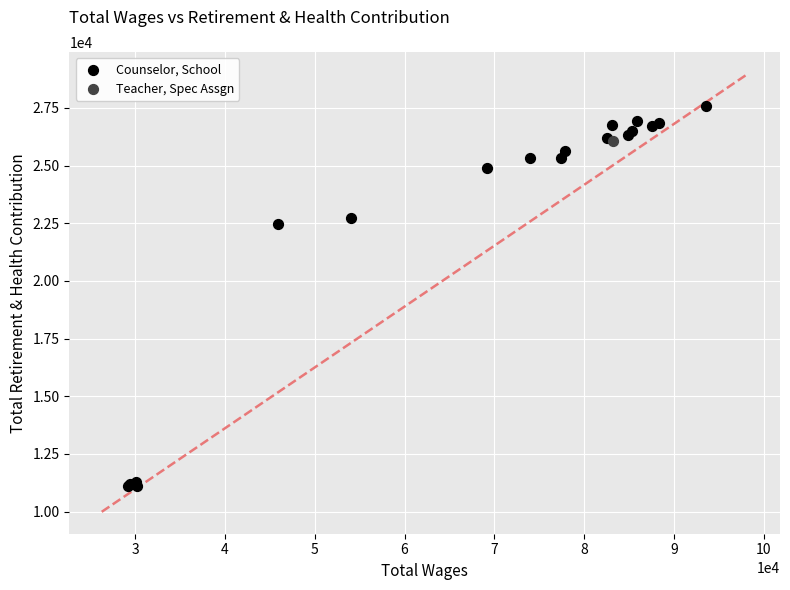

What are all the series names shown in the legend?

Counselor, School, Teacher, Spec Assgn